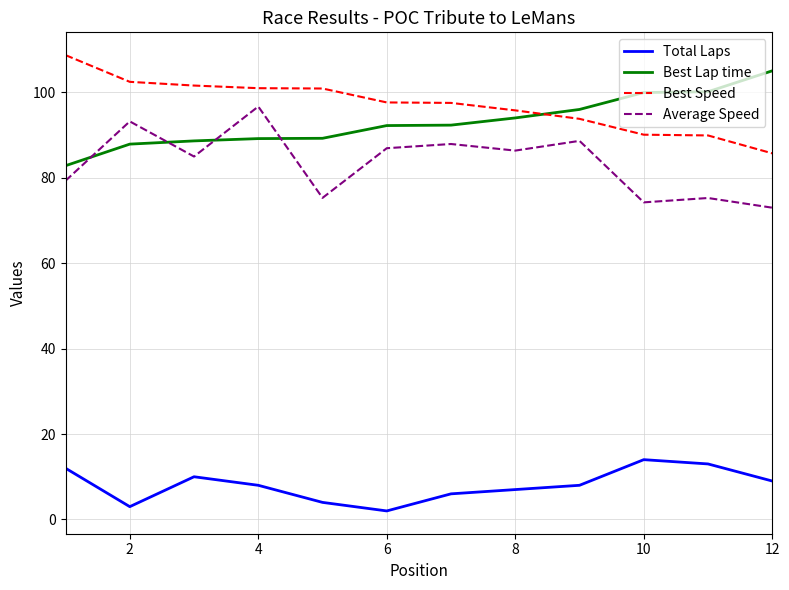

What is the lowest value of the Best Speed series?

85.7